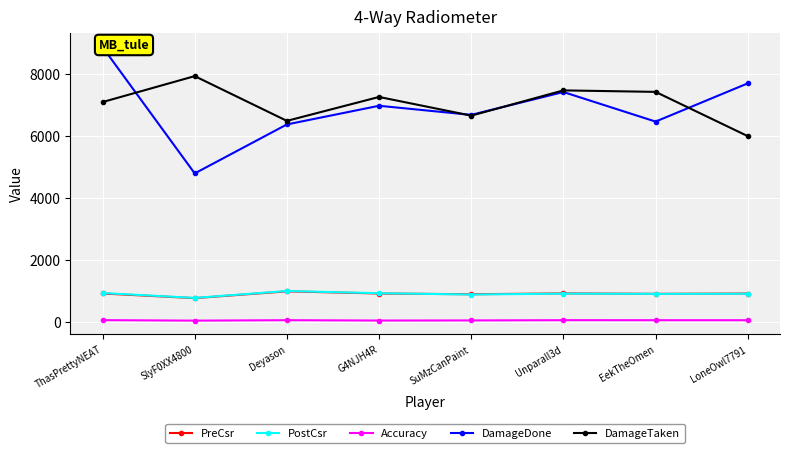

Reading left to right, extract all data points from this chart.

PreCsr: 913.0	762.0	982.0	912.0	888.0	915.0	901.0	911.0
PostCsr: 928.0	769.0	993.0	921.0	879.0	908.0	900.0	904.0
Accuracy: 51.5	35.5	49.8	38.6	42.1	50.2	49.4	49.1
DamageDone: 8874.0	4792.0	6375.0	6978.0	6684.0	7422.0	6467.0	7702.0
DamageTaken: 7098.0	7936.0	6490.0	7263.0	6659.0	7475.0	7427.0	5997.0